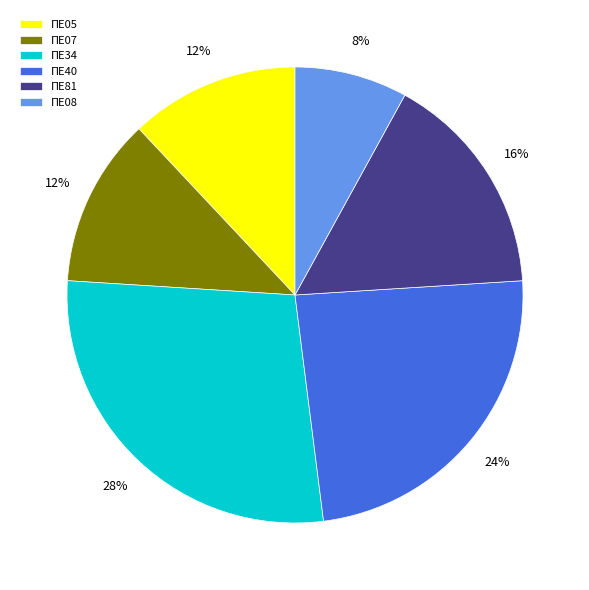

Is ΠΕ40 the majority of the pie?

No